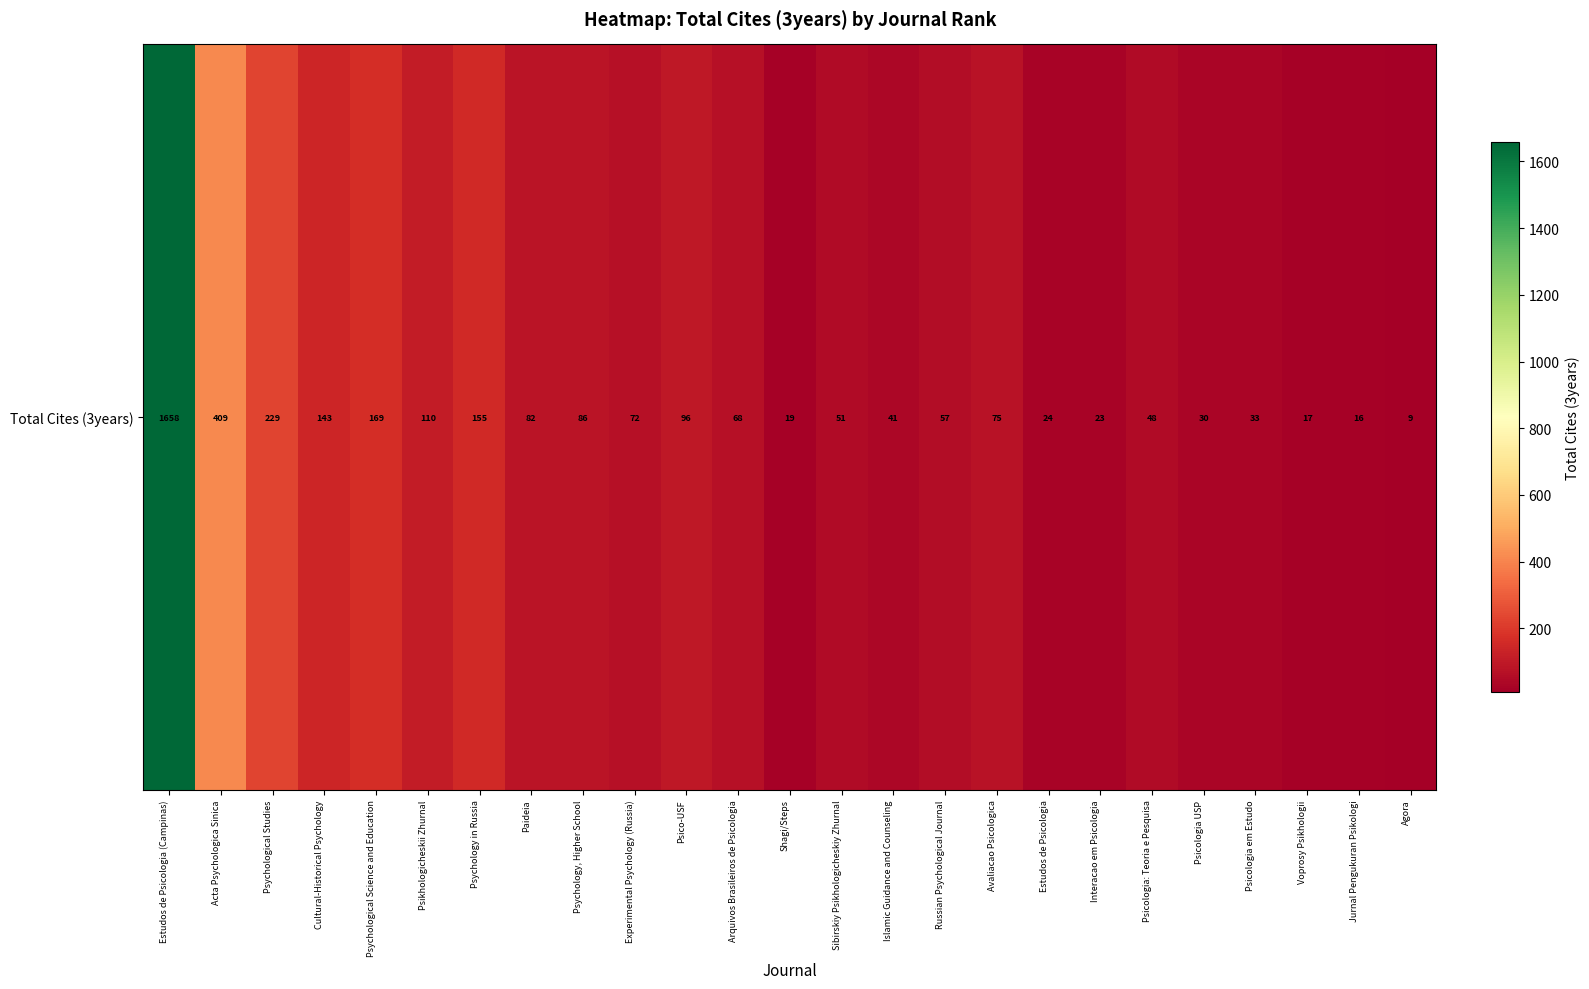

The value at Cultural-Historical Psychology is 143. True or false?

True